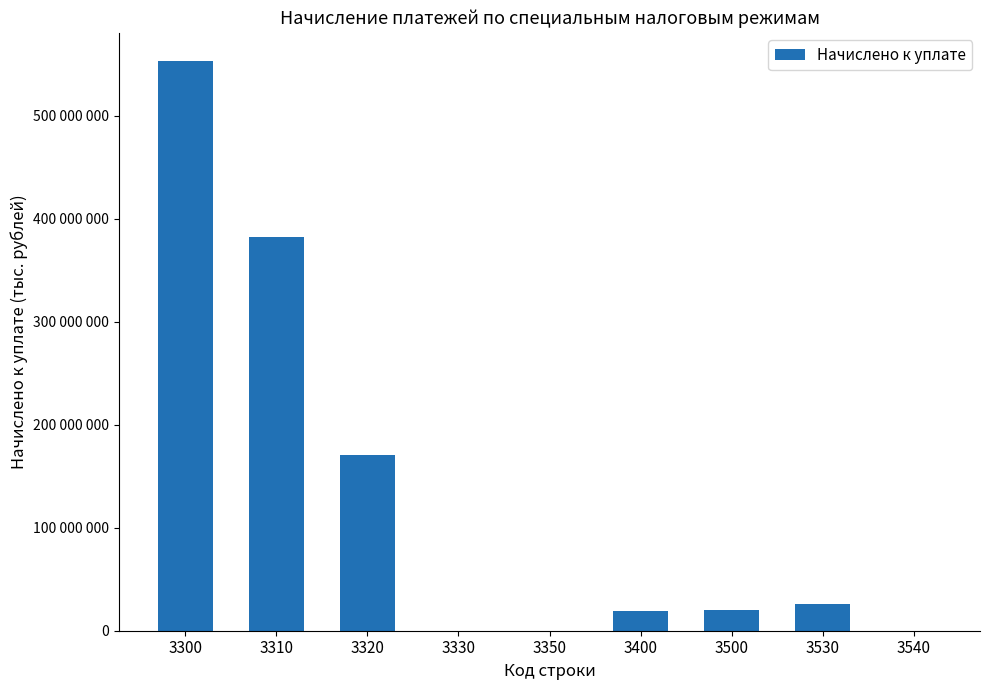

Between 3540 and 3310, which is larger?

3310